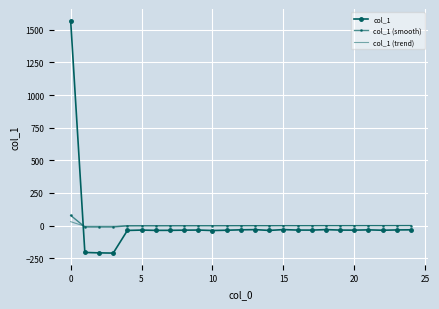

True or false: col_1 (trend) and col_1 intersect in this chart.

True